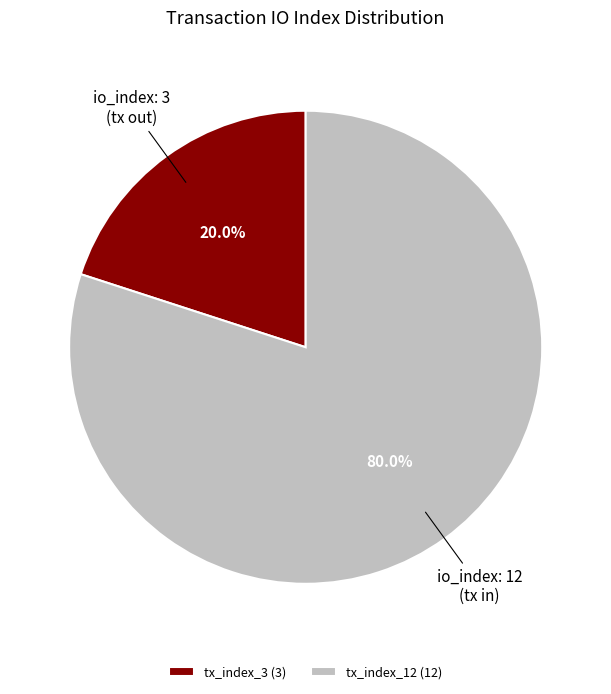

Which slice is the largest?

tx_index_12